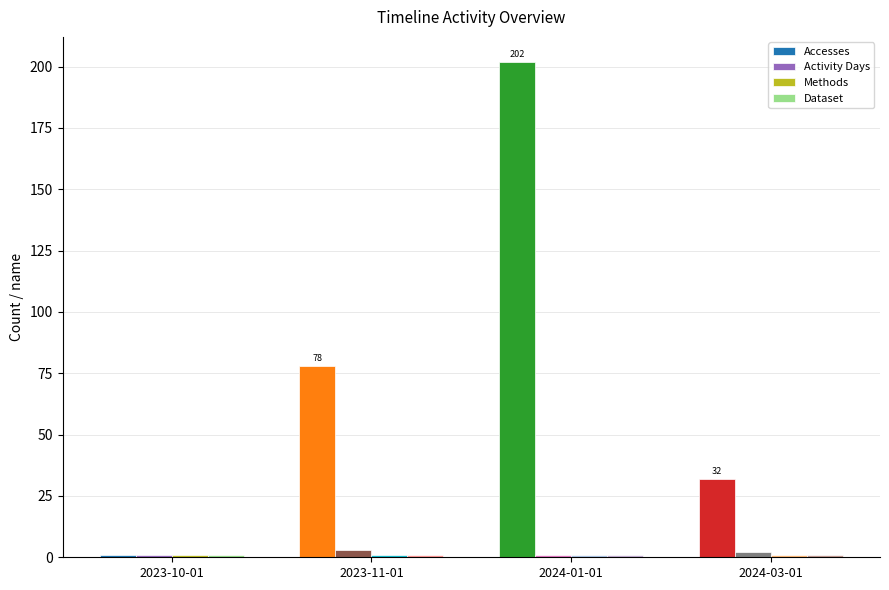

Reading left to right, extract all data points from this chart.

Accesses: 2023-10-01=1	2023-11-01=78	2024-01-01=202	2024-03-01=32
Activity Days: 2023-10-01=1	2023-11-01=3	2024-01-01=1	2024-03-01=2
Methods: 2023-10-01=1	2023-11-01=1	2024-01-01=1	2024-03-01=1
Dataset: 2023-10-01=1	2023-11-01=1	2024-01-01=1	2024-03-01=1